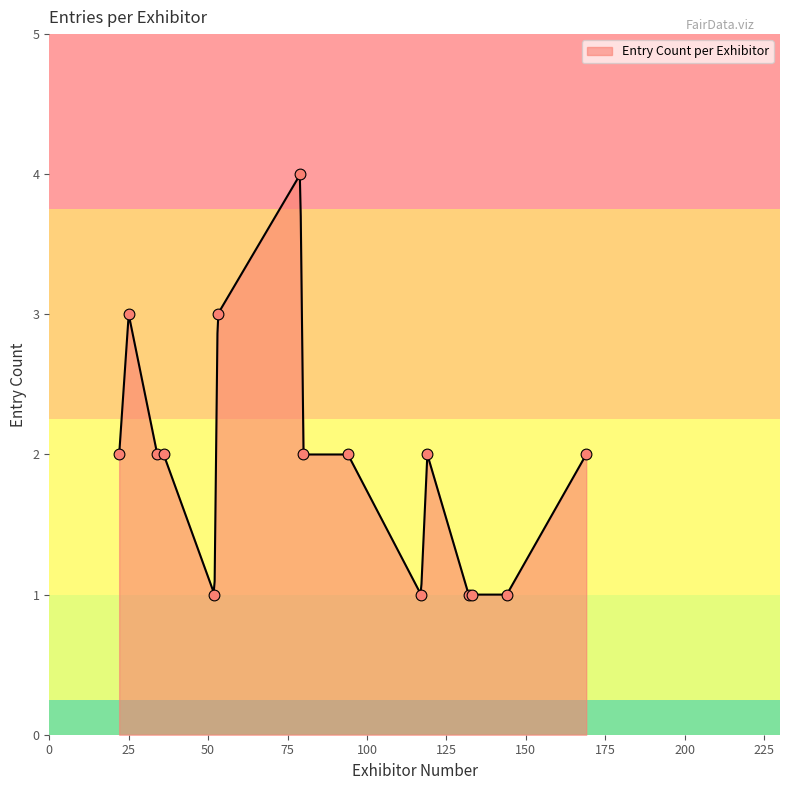

Which has a higher value, 144 or 22?

22